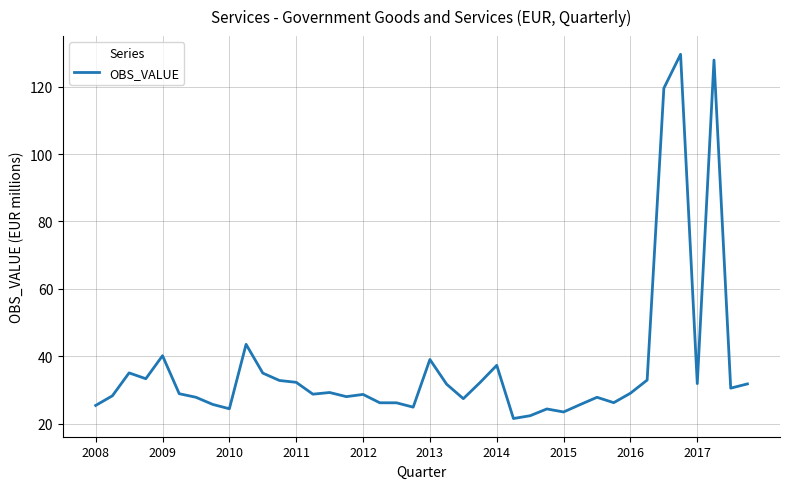

What is the maximum value shown in the chart?

129.6